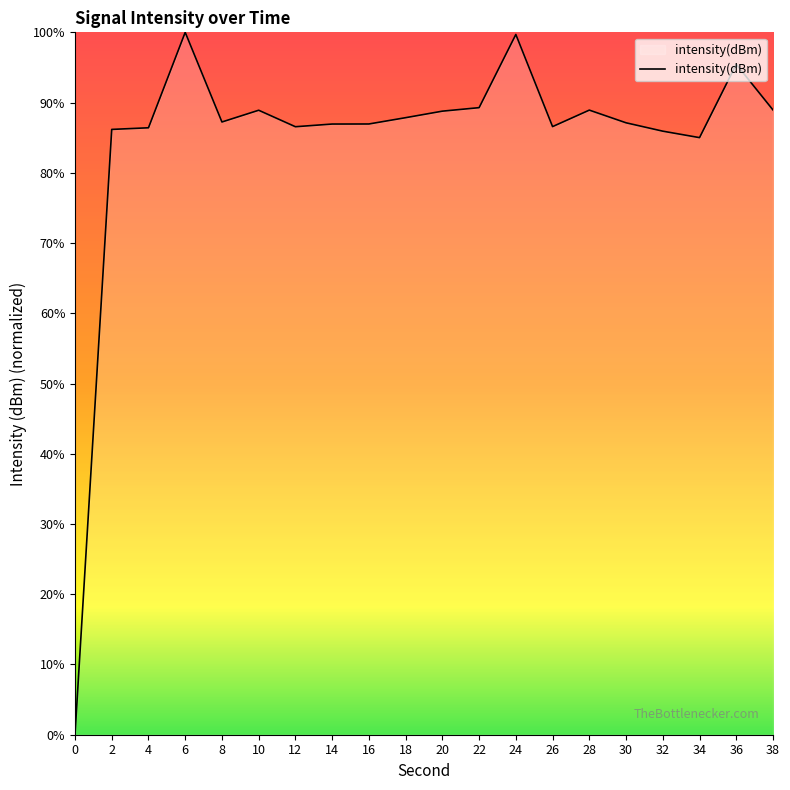

The value at 24 is 99.7. True or false?

True